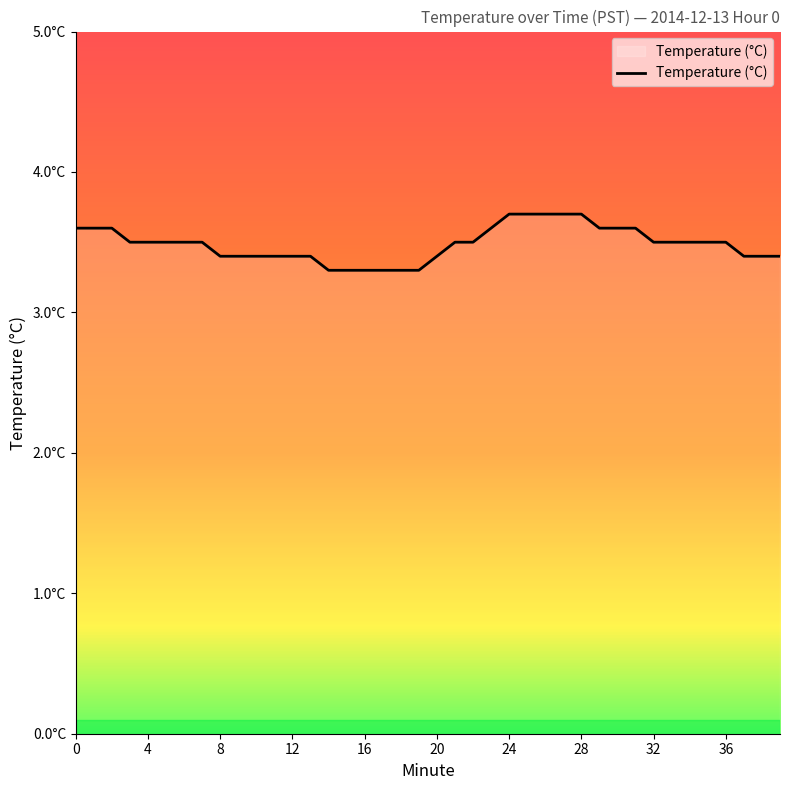

At which label is the value closest to 3?

14